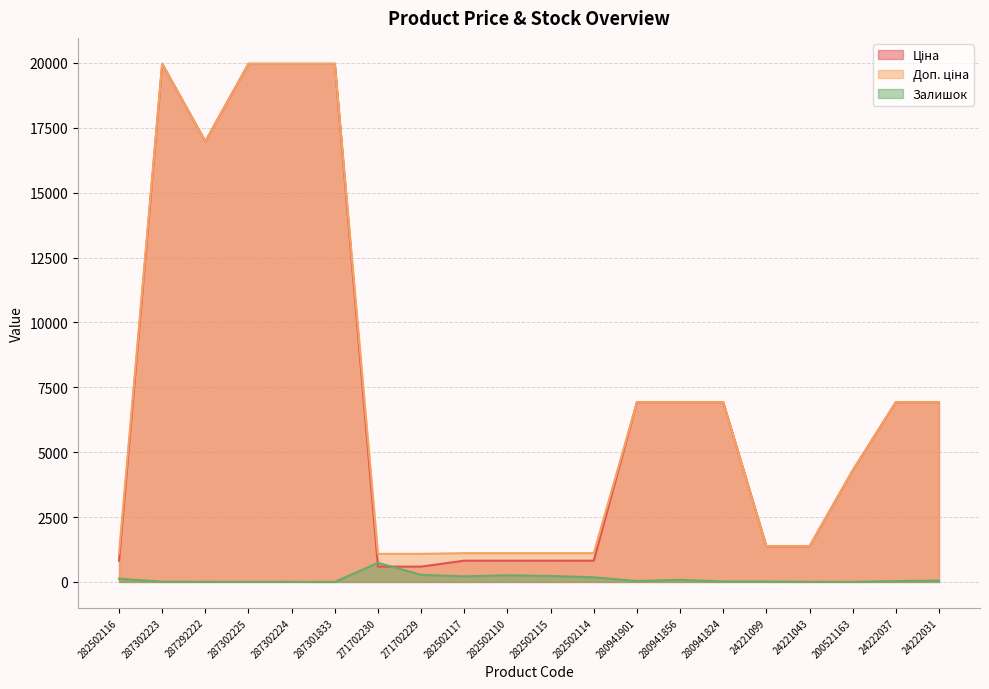

True or false: Доп. ціна has a value of 19964.2 at 287301833.

True